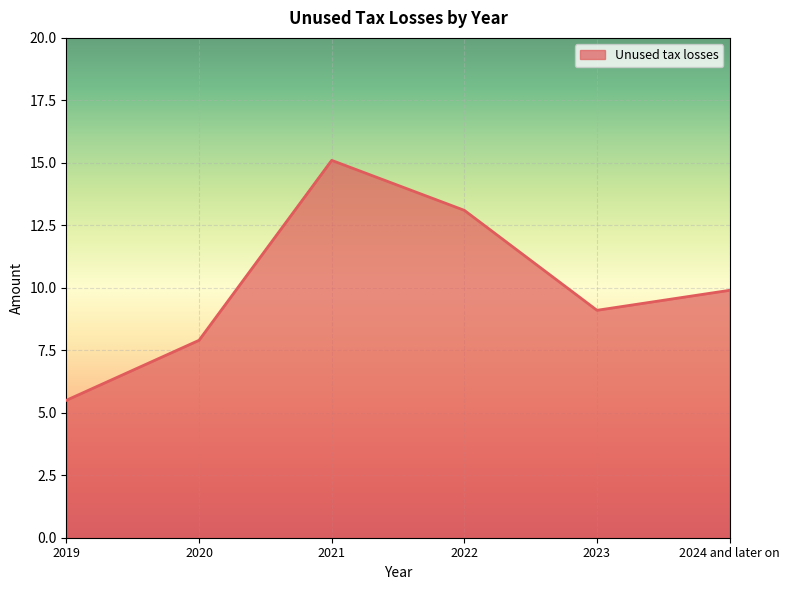

What is the smallest value displayed?

5.5